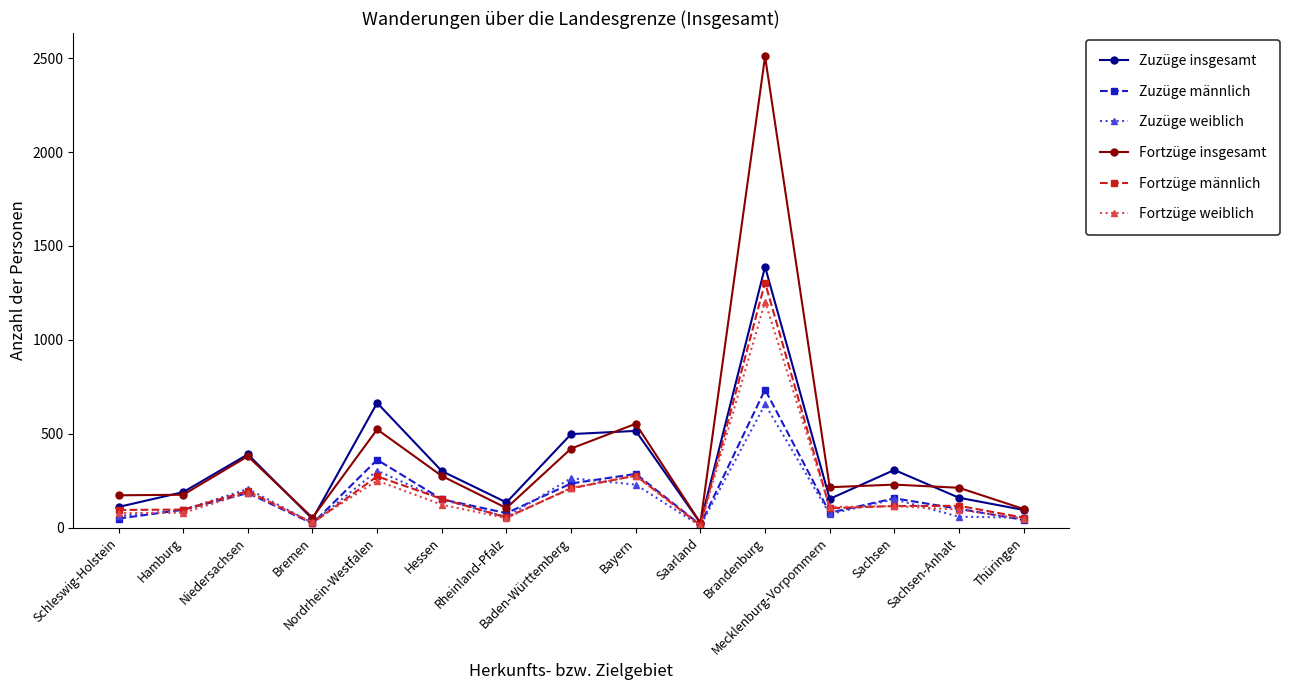

What is the highest value of the Fortzüge männlich series?

1305